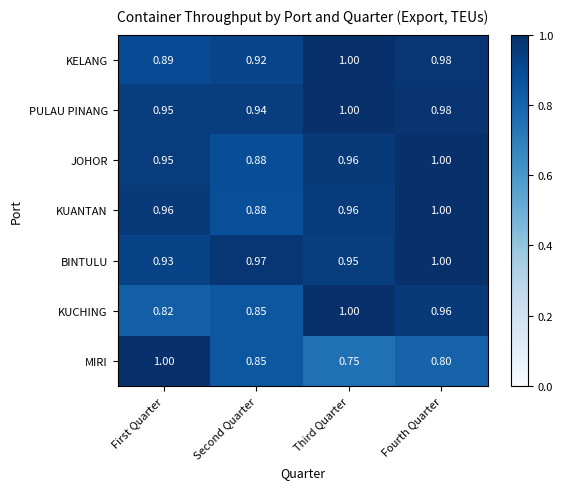

Between First Quarter and Third Quarter, which series saw the biggest shift?

MIRI